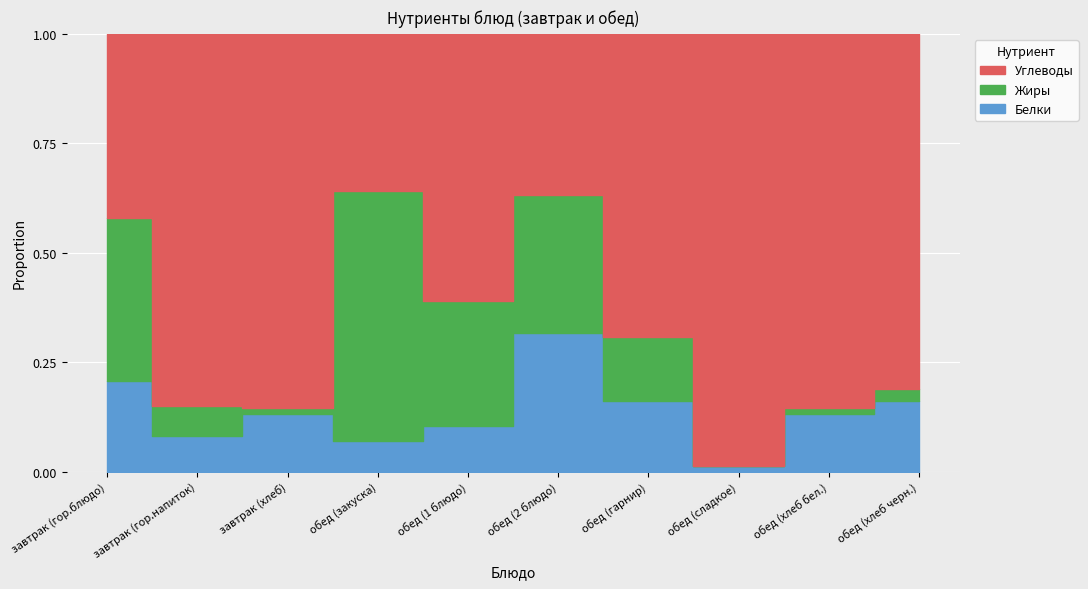

Reading right to left, list all the values displayed in this chart.

Белки: 2.0	3.2	0.6	9.7	9.5	1.8	0.8	2.9	1.5	10.2
Жиры: 0.4	0.3	0.0	8.9	9.5	5.0	6.5	0.3	1.3	18.5
Углеводы: 10.0	20.7	44.3	42.0	11.0	10.7	4.1	18.7	15.9	20.9